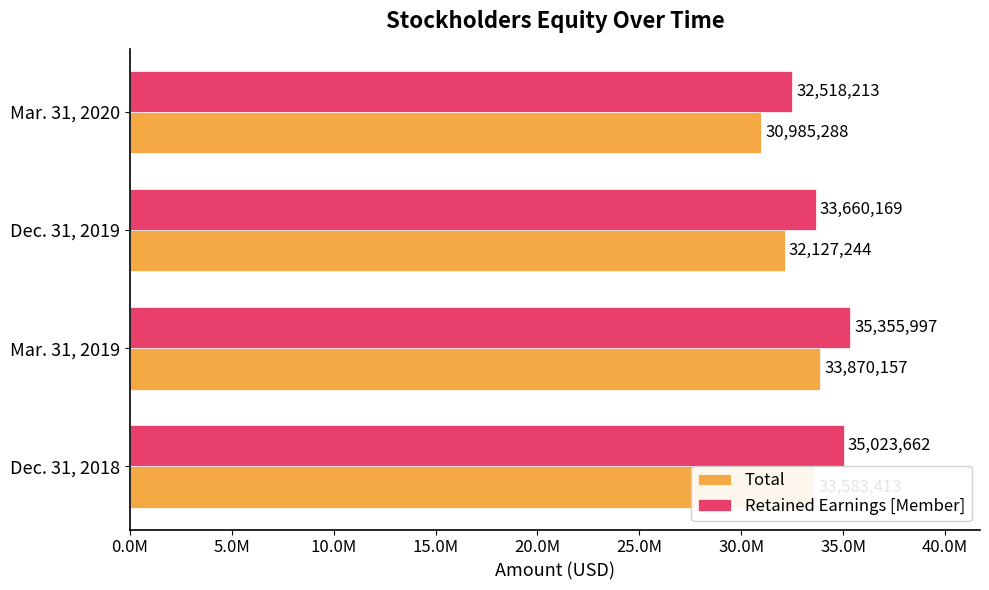

How many Retained Earnings [Member] values are between 33660169 and 35355997?

3